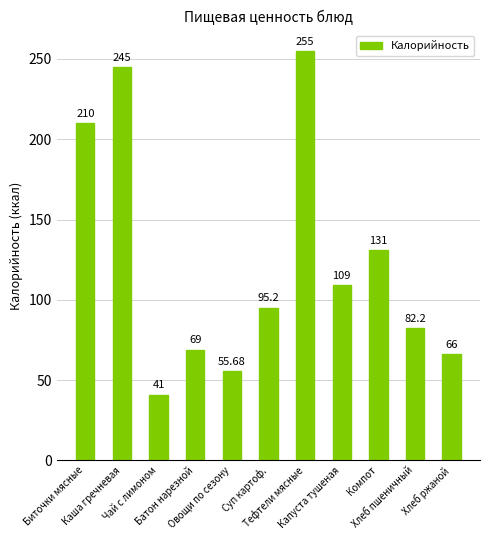

The chart shows a value of 57.7 at Чай с лимоном. True or false?

False